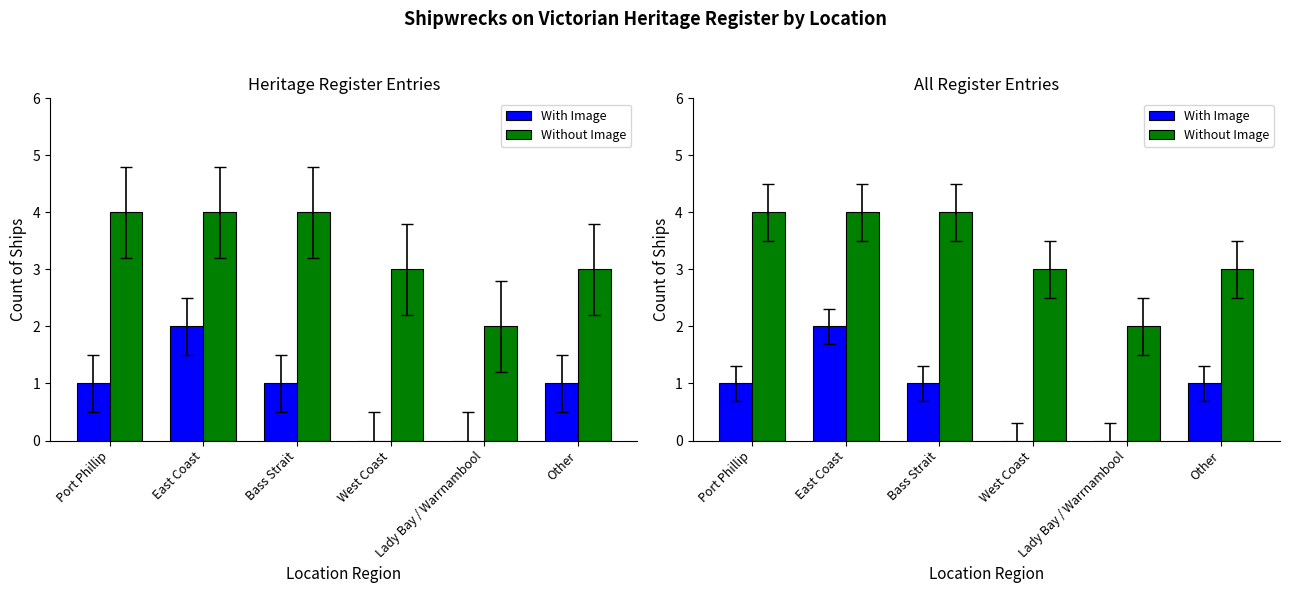

At which category is the sum across all series the highest?

East Coast